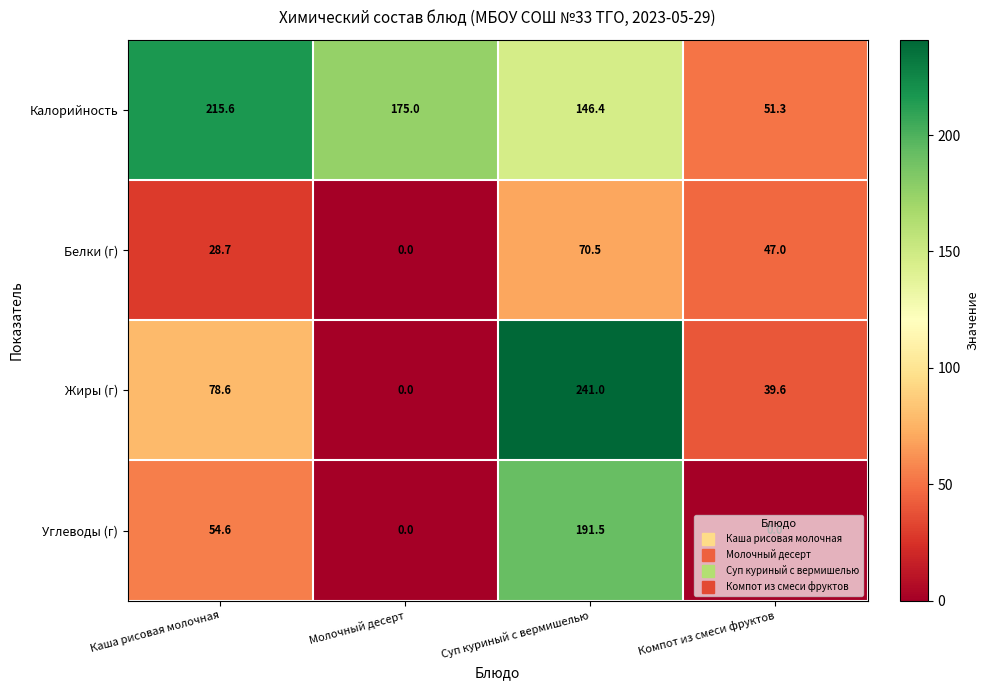

What is the maximum value shown in the chart?

241.0